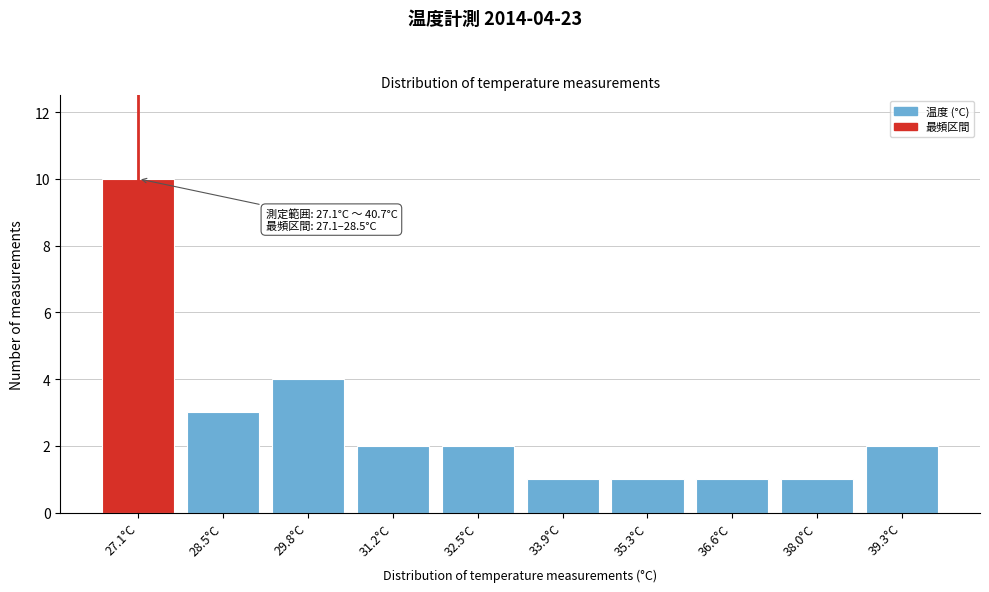

Reading right to left, list all the values displayed in this chart.

39.3°C=2	38.0°C=1	36.6°C=1	35.3°C=1	33.9°C=1	32.5°C=2	31.2°C=2	29.8°C=4	28.5°C=3	27.1°C=10